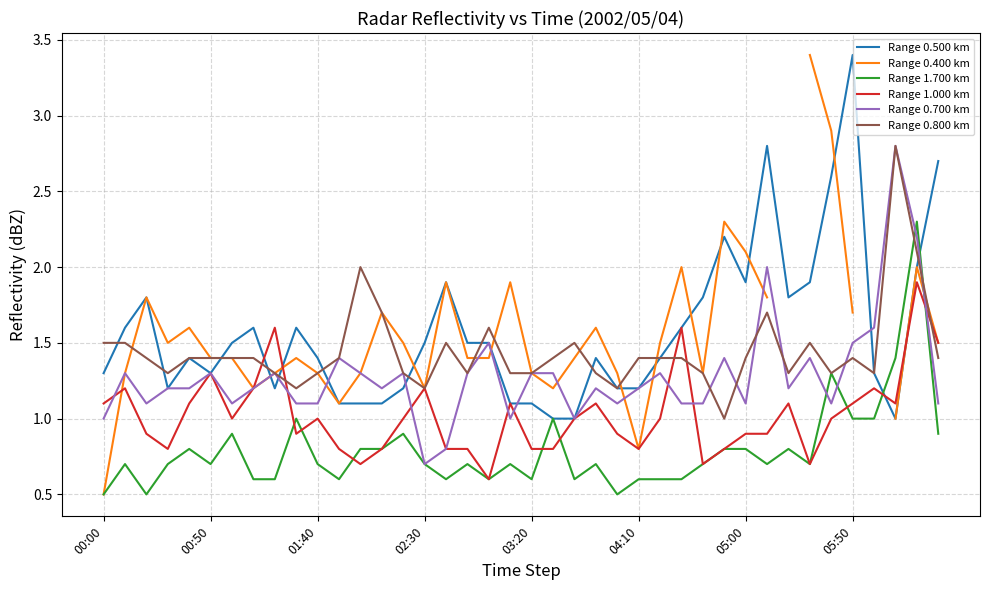

How many data points in Range 1.000 km are above 1?

16